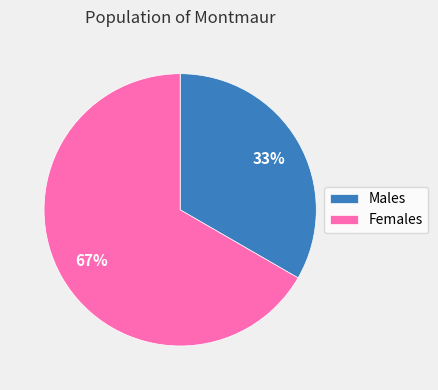

Which category accounts for the majority?

Females